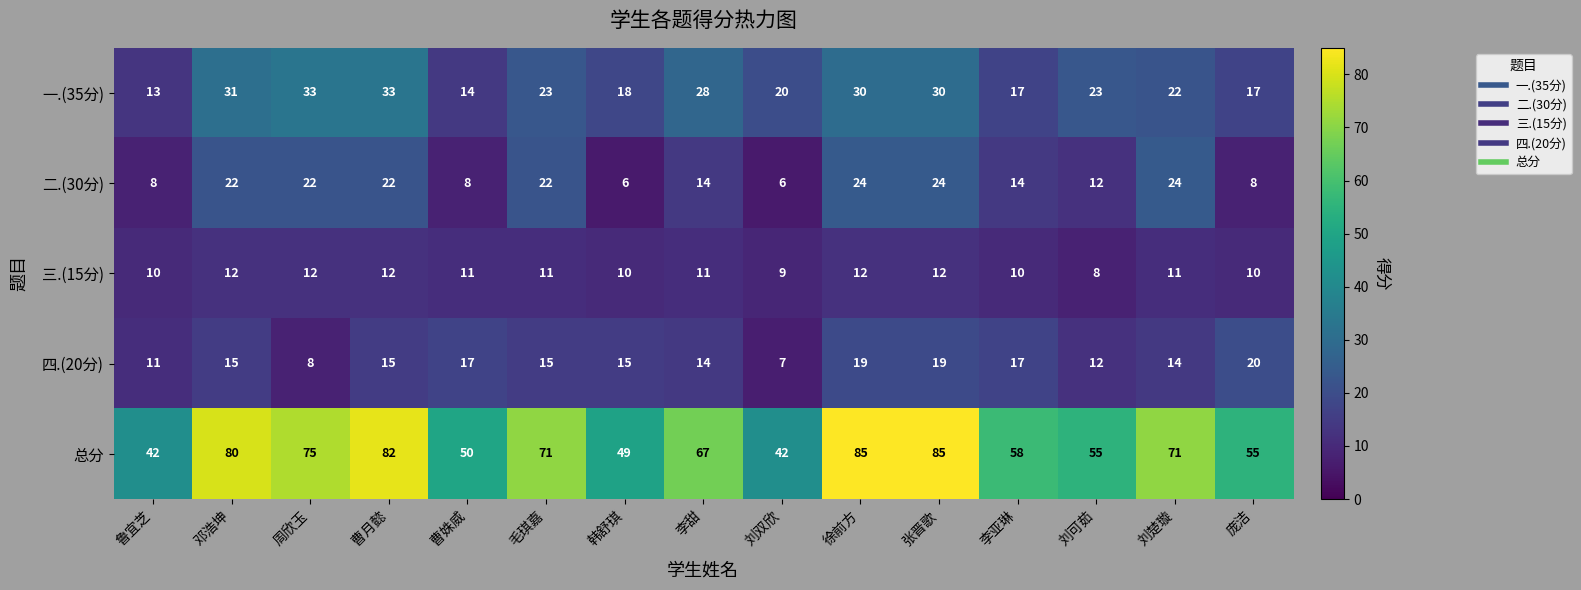

What is the sum of the 总分 values at 刘楚璇 and 刘双欣?

113